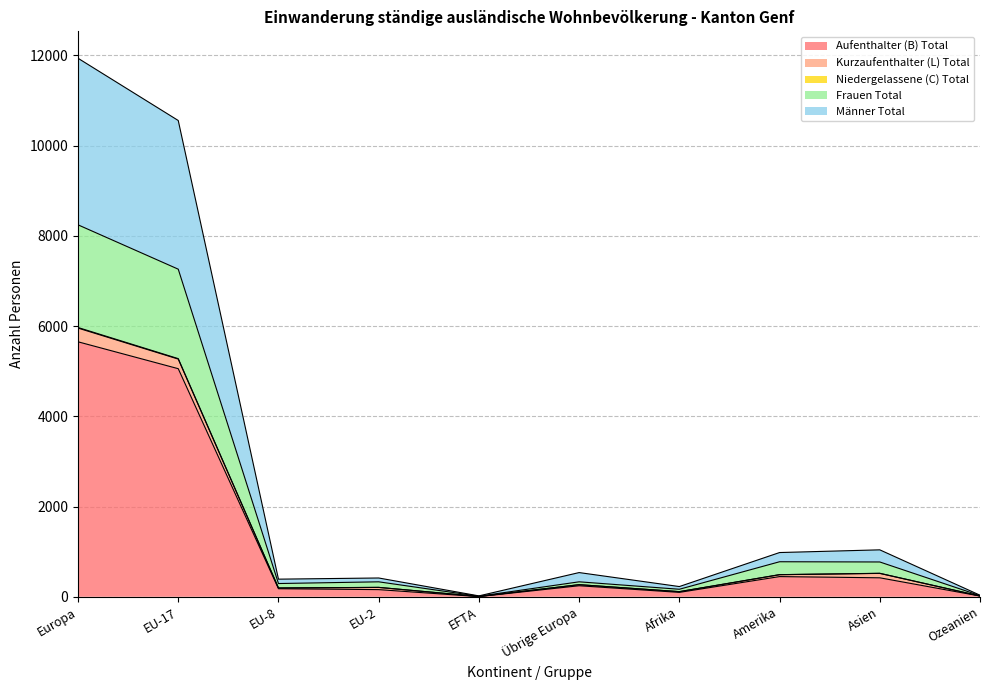

The value of Aufenthalter (B) Total at Europa is 5652. True or false?

True